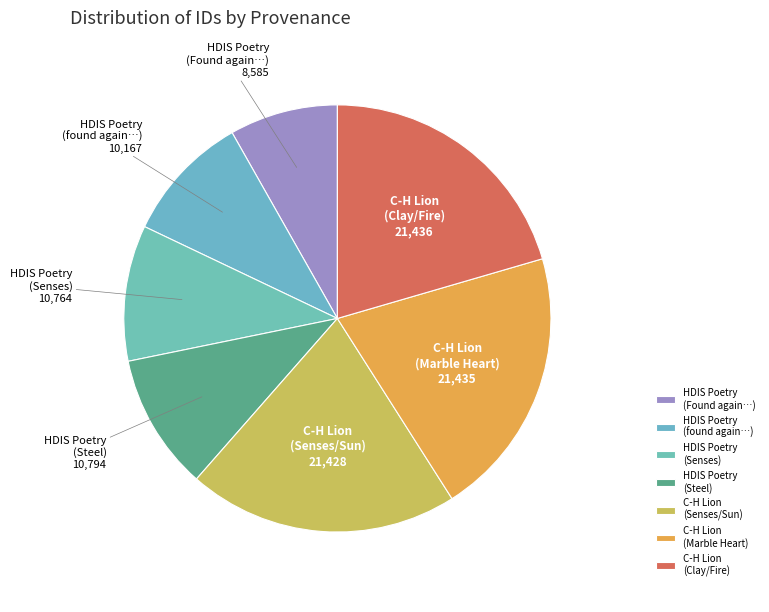

The HDIS Poetry (Senses) slice represents 21% of the pie. True or false?

False